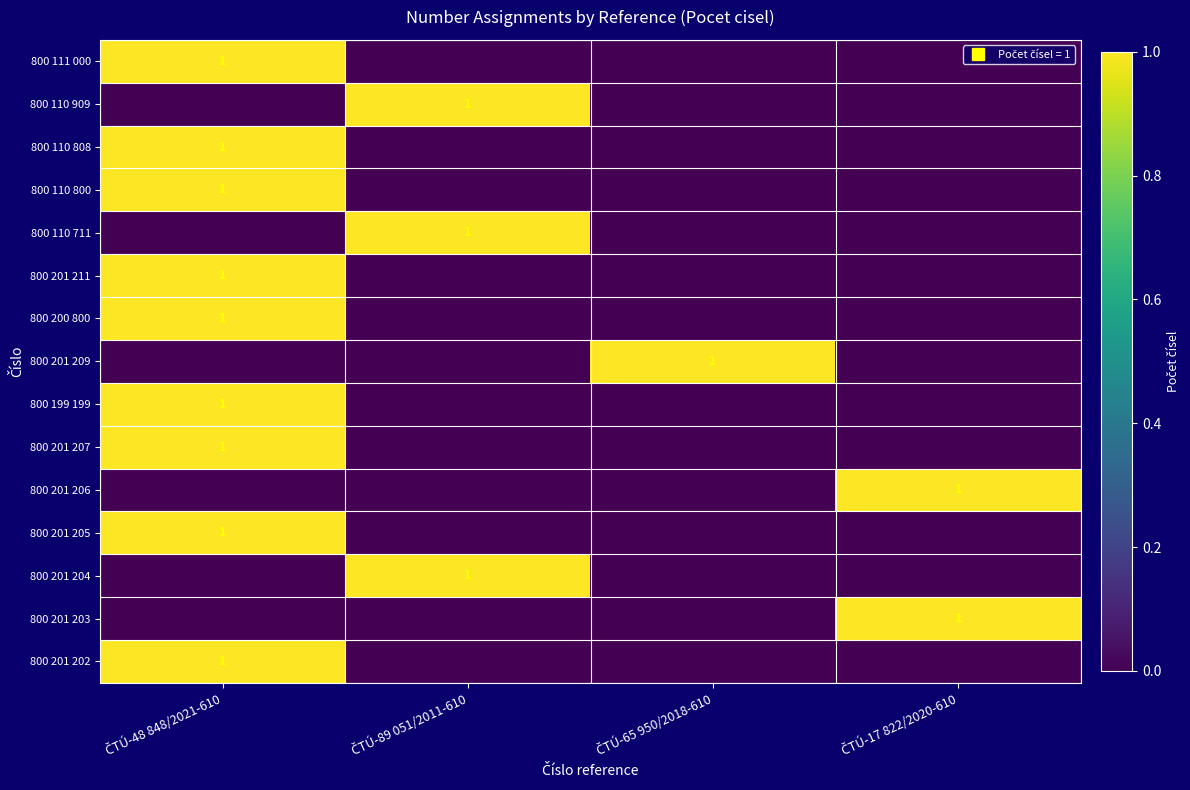

How many data points in 800 201 206 are above 0?

1